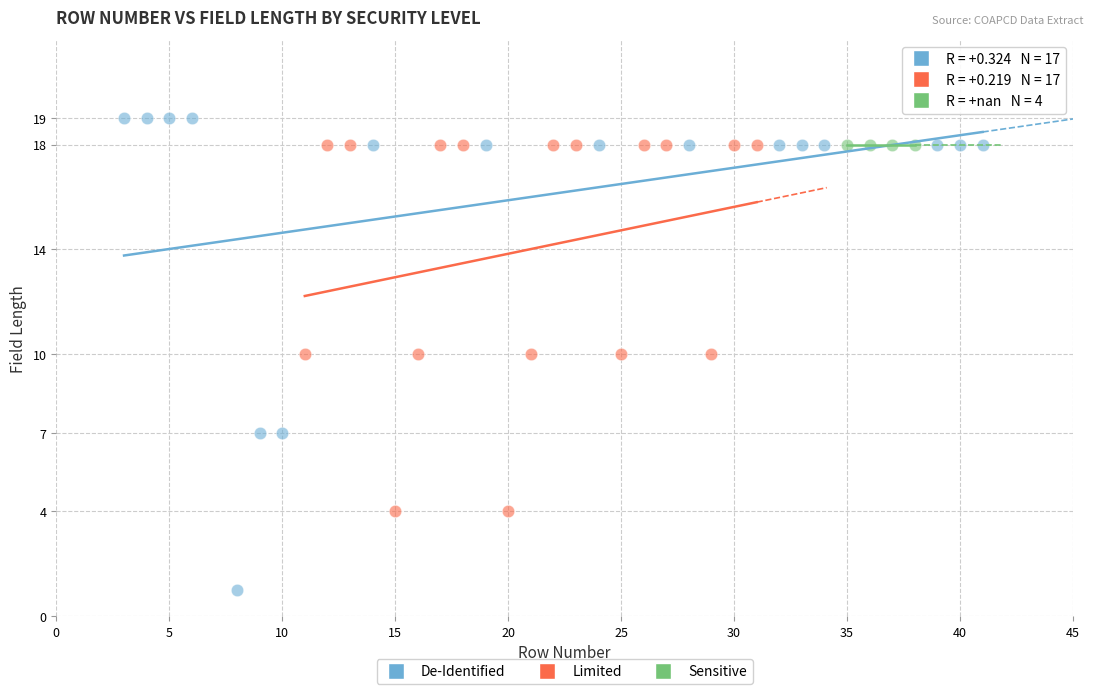

Which series contains the highest Y value?

De-Identified